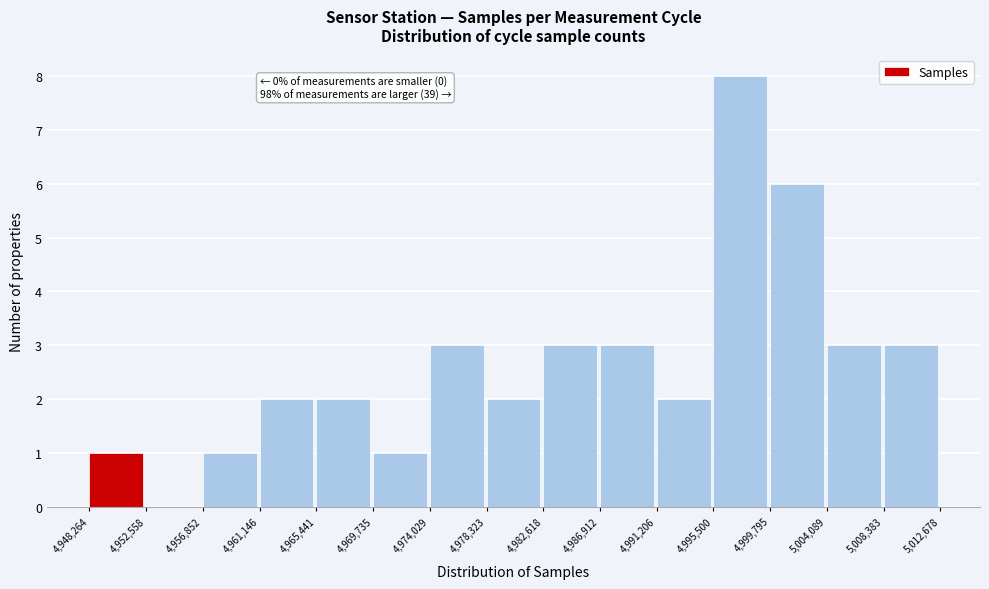

Which range on the x-axis has the tallest bar?

4,995,500 to 4,999,795